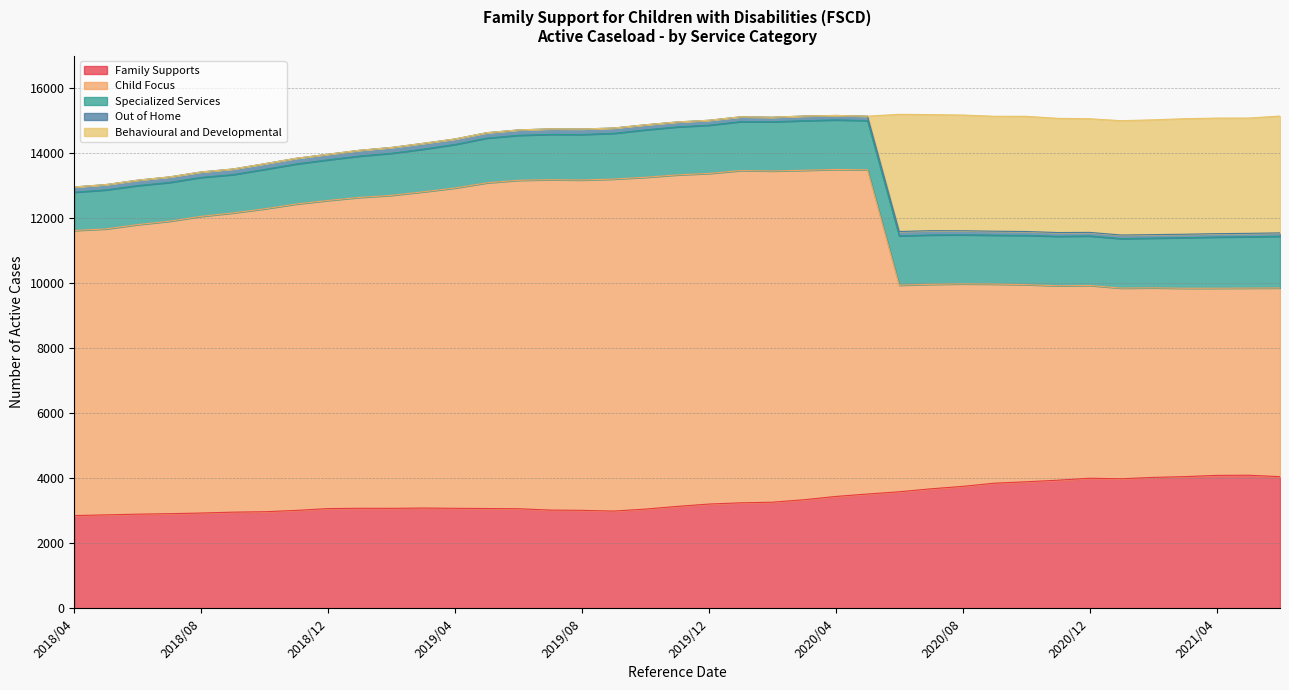

Rank the categories by Out of Home value from lowest to highest.

2021/06, 2021/04, 2021/05, 2021/03, 2021/02, 2021/01, 2020/12, 2020/11, 2020/10, 2020/09, 2020/08, 2020/07, 2020/06, 2020/05, 2020/04, 2020/02, 2020/03, 2020/01, 2019/12, 2019/11, 2019/10, 2018/04, 2018/05, 2019/09, 2019/06, 2018/06, 2019/05, 2018/08, 2019/08, 2019/04, 2019/07, 2018/07, 2018/09, 2018/12, 2018/10, 2018/11, 2019/01, 2019/02, 2019/03